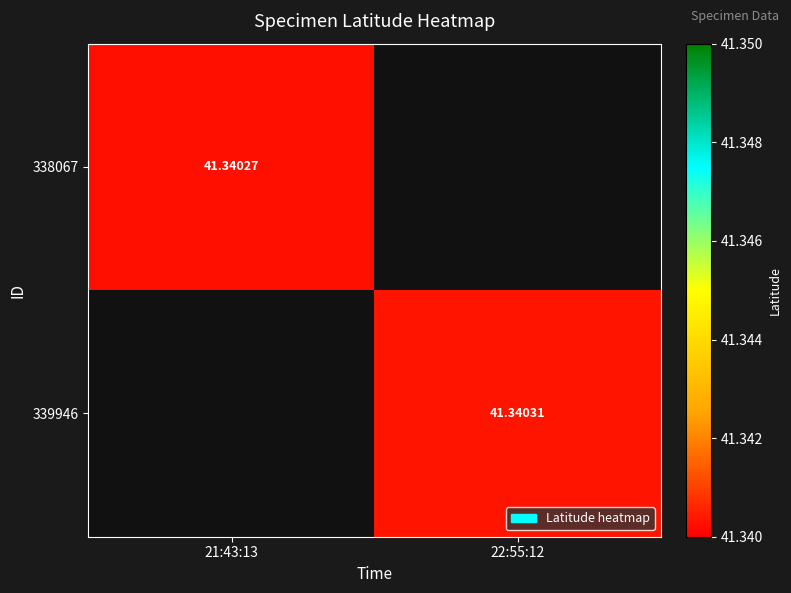

At 21:43:13, list the series in order from smallest to largest.

338067, 339946